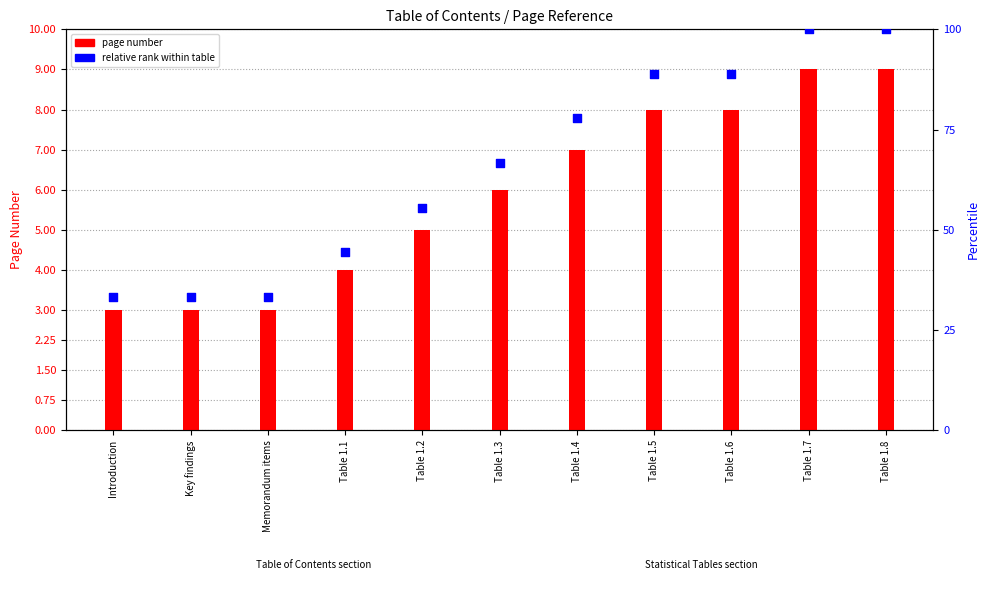

Which series contains the highest Y value?

relative rank within table